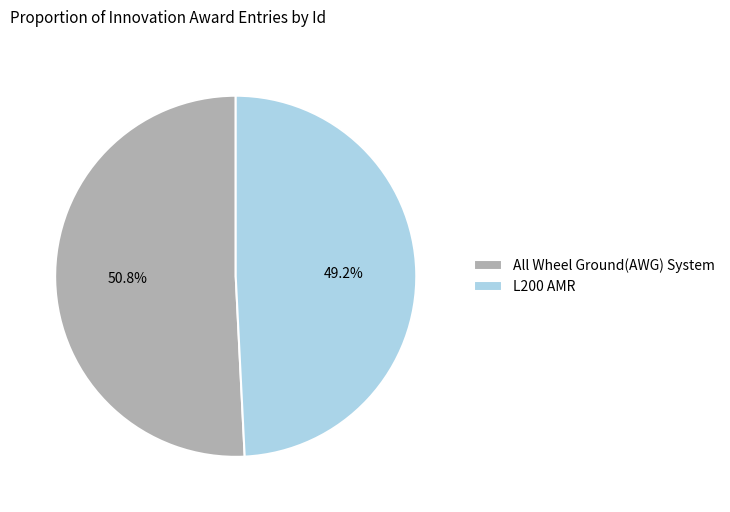

Is there any slice that represents more than half of the pie?

Yes